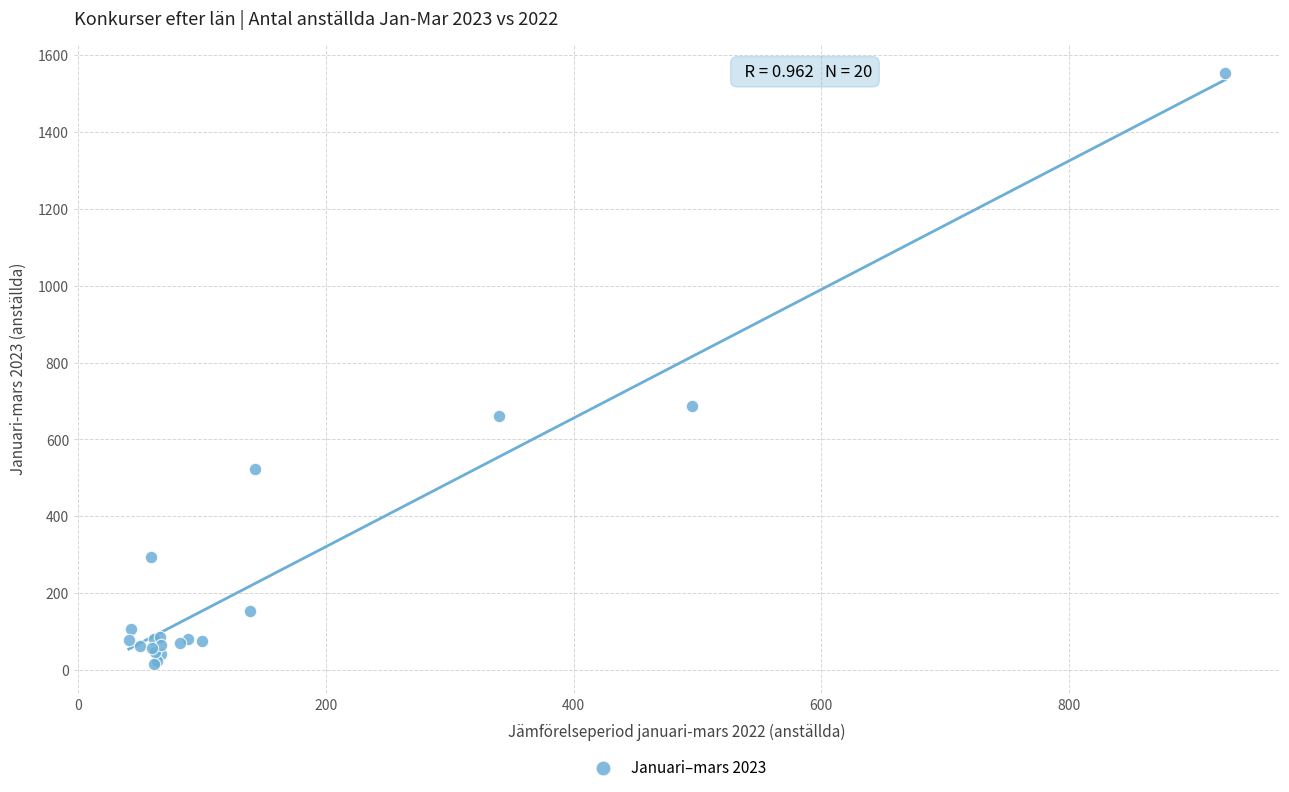

What Y value in the scatter plot is closest to 784?

688